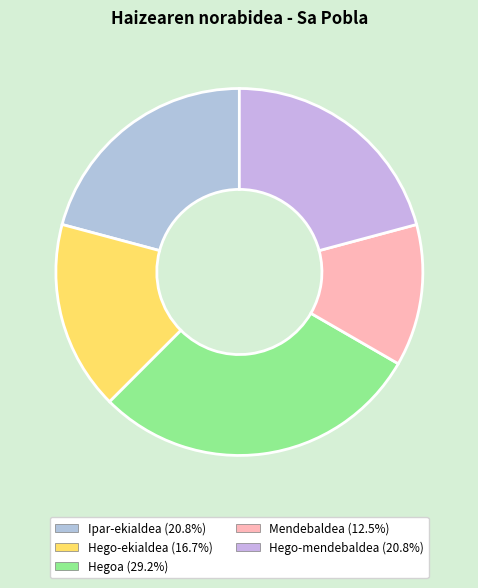

Is Hegoa the majority of the pie?

No